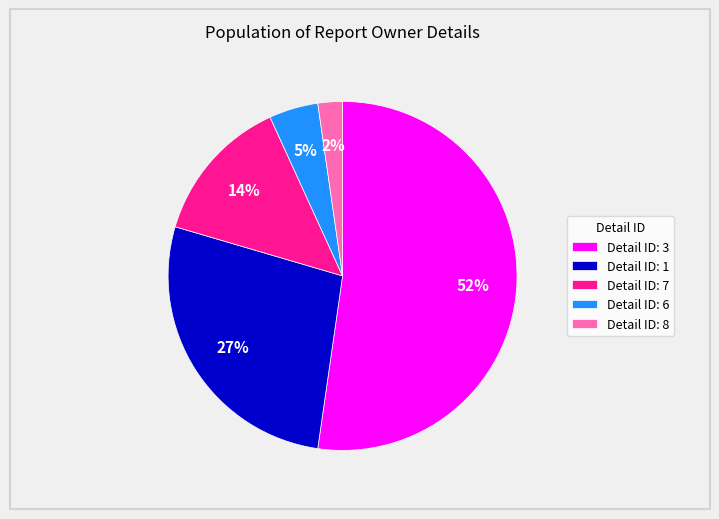

Is the sum of Detail ID: 3 and Detail ID: 8 greater than half?

Yes